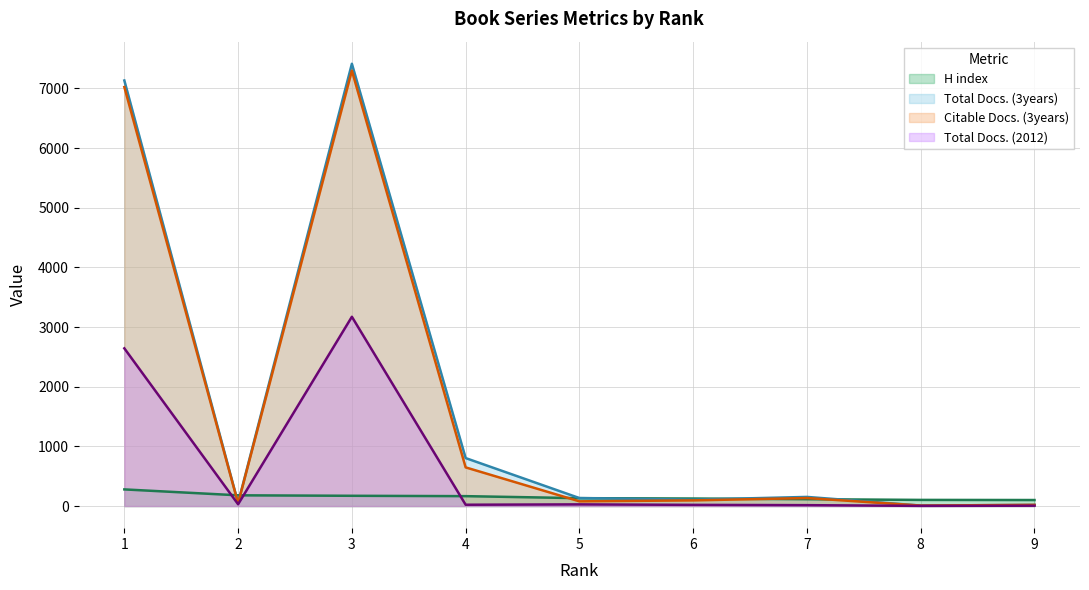

Is the value of H index at 5 greater than the value of Total Docs. (3years) at 6?

Yes